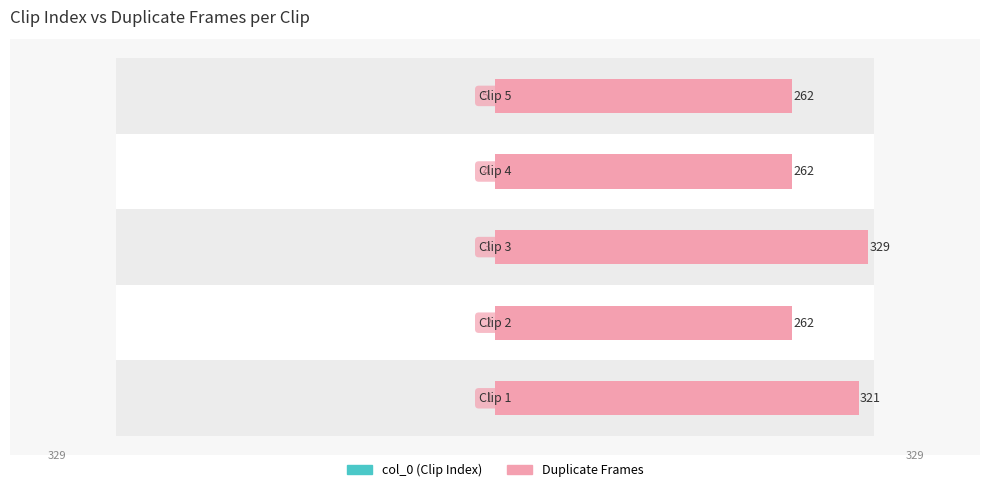

Reading right to left, what are all the values shown in this chart?

col_0: 4=5	3=4	2=3	1=2	0=1
Duplicate Frames: 4=262	3=262	2=329	1=262	0=321